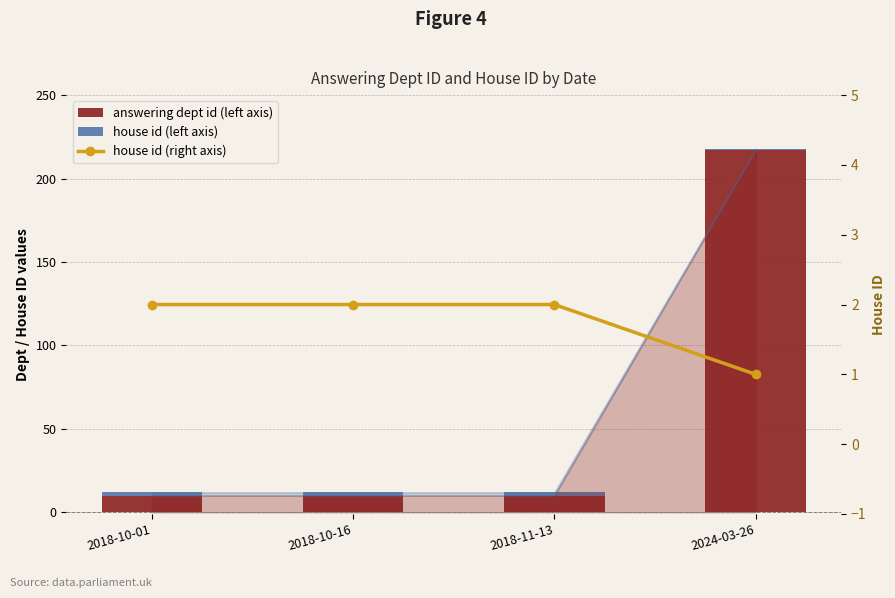

Is the value of answering dept id (left axis) at 2018-10-01 greater than the value of house id (left axis) at 2018-11-13?

Yes